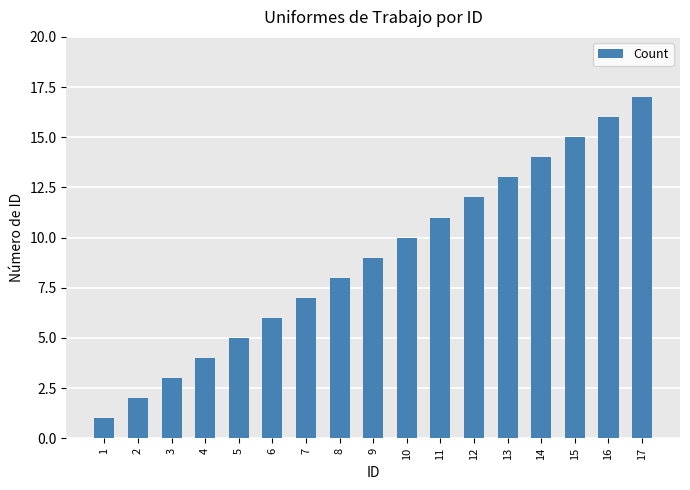

Reading left to right, extract all data points from this chart.

1	2	3	4	5	6	7	8	9	10	11	12	13	14	15	16	17